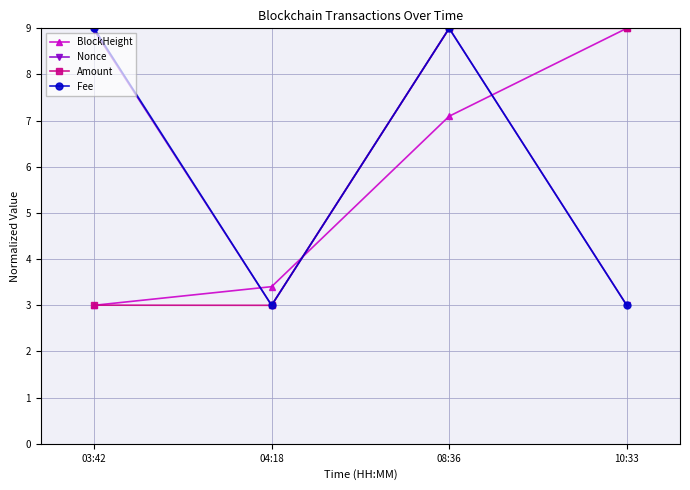

What is the value of the Nonce point at the 4th from the left?

3.0